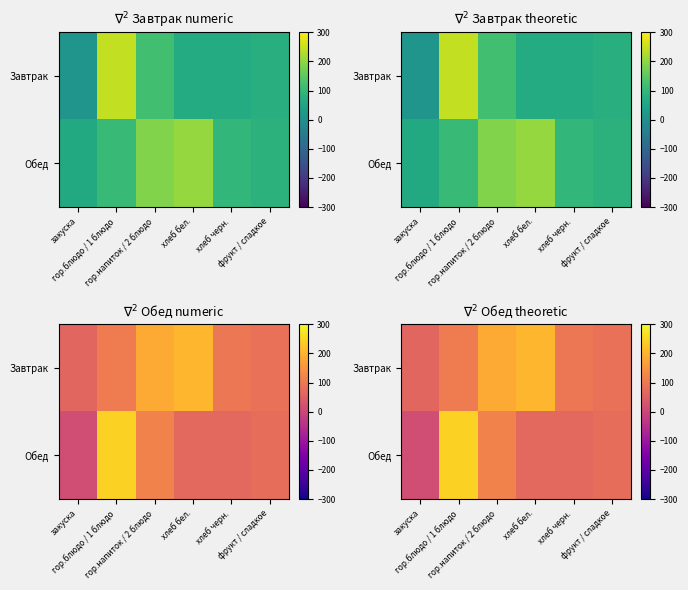

At хлеб черн., list the series in order from largest to smallest.

Завтрак, Обед